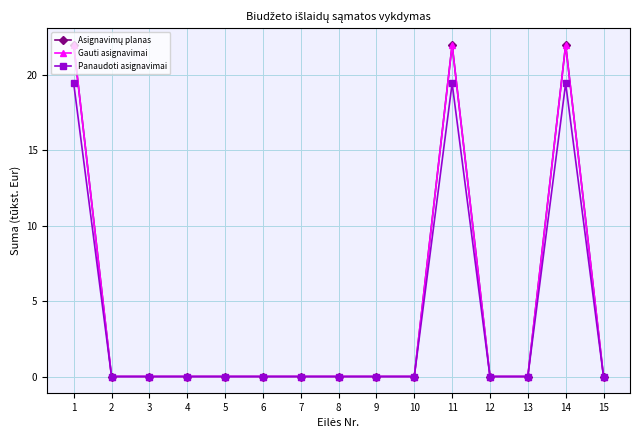

True or false: Asignavimų planas and Gauti asignavimai intersect in this chart.

False